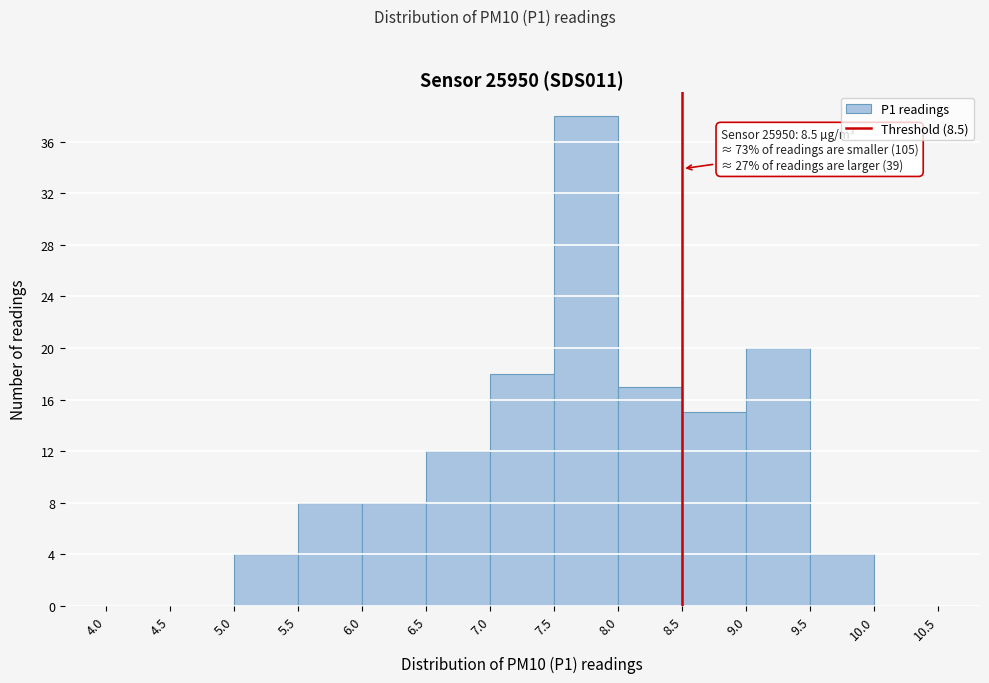

Which range on the x-axis has the tallest bar?

7.5 to 8.0